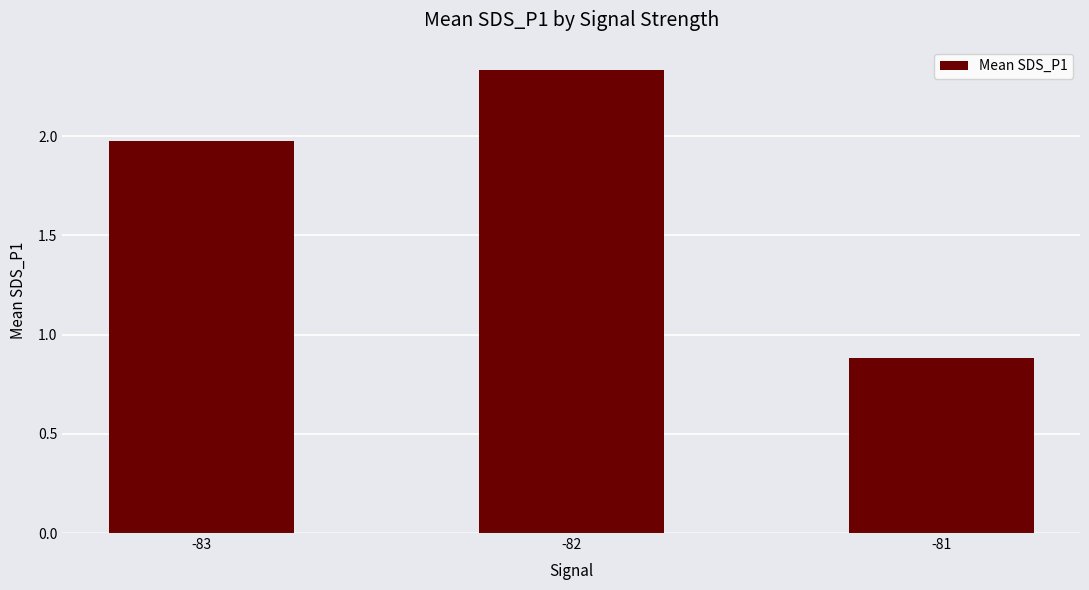

List the labels in order of value, largest first.

-82, -83, -81